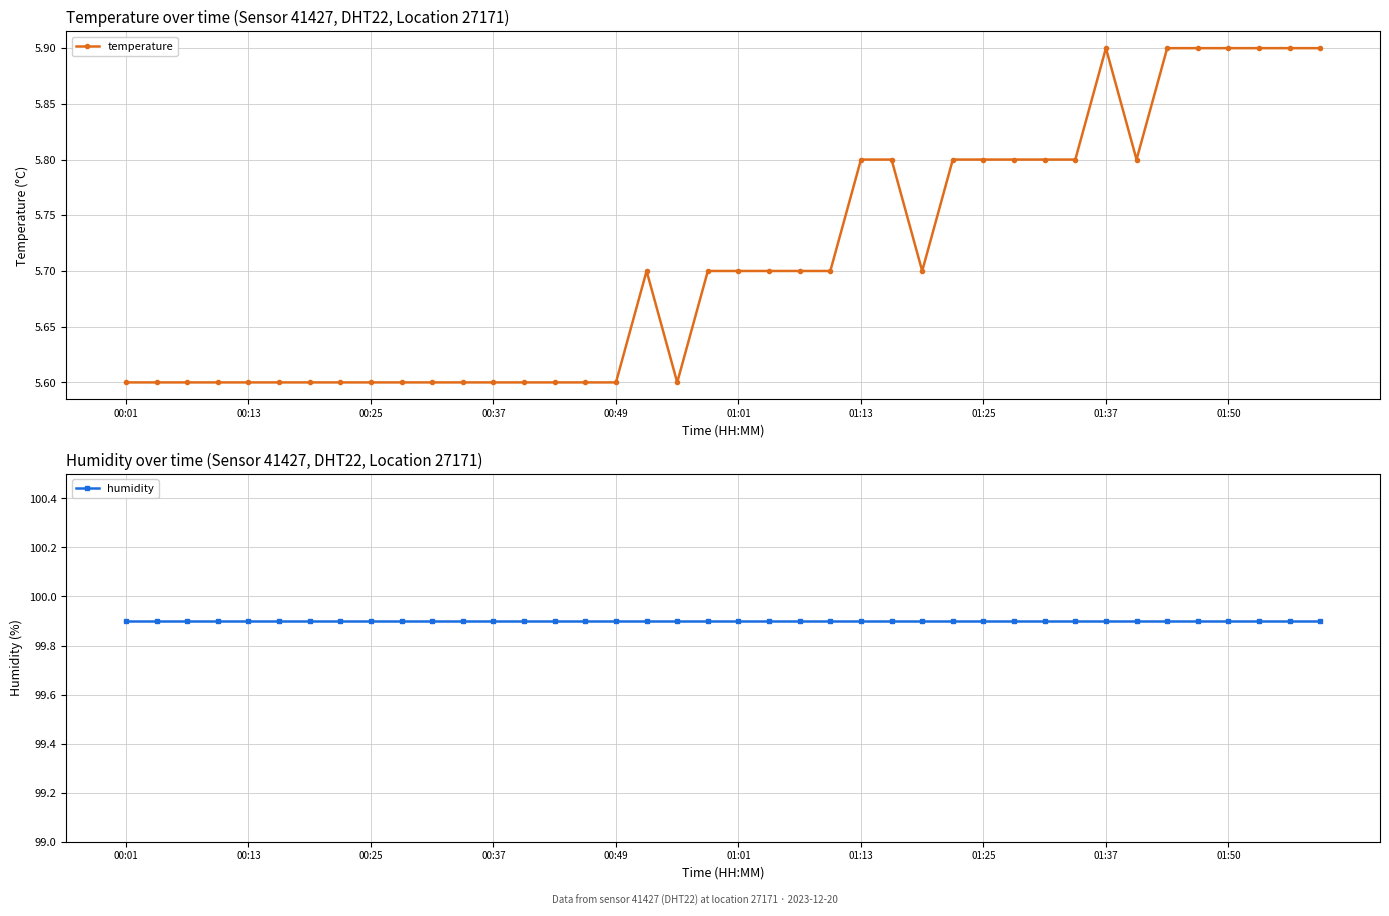

True or false: humidity and temperature cross at least once.

False